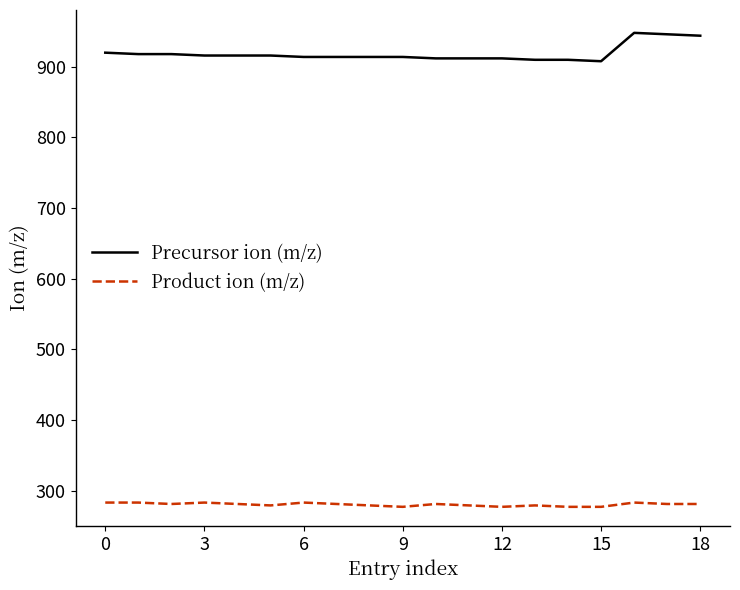

Which series has the largest total across all categories?

Precursor ion (m/z)